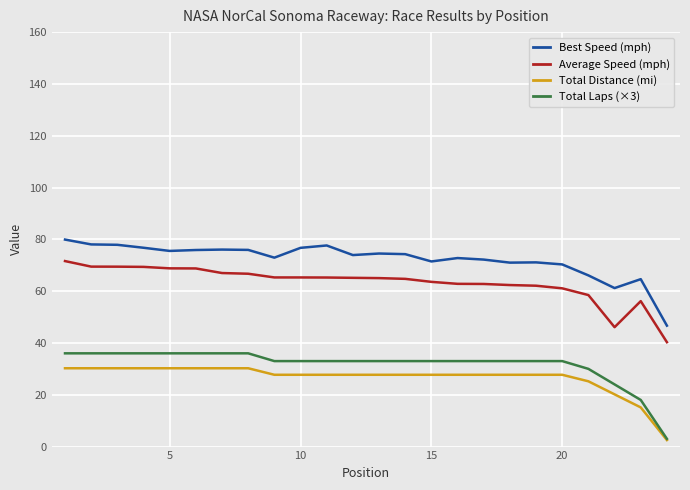

What is the maximum value shown in the chart?

79.9